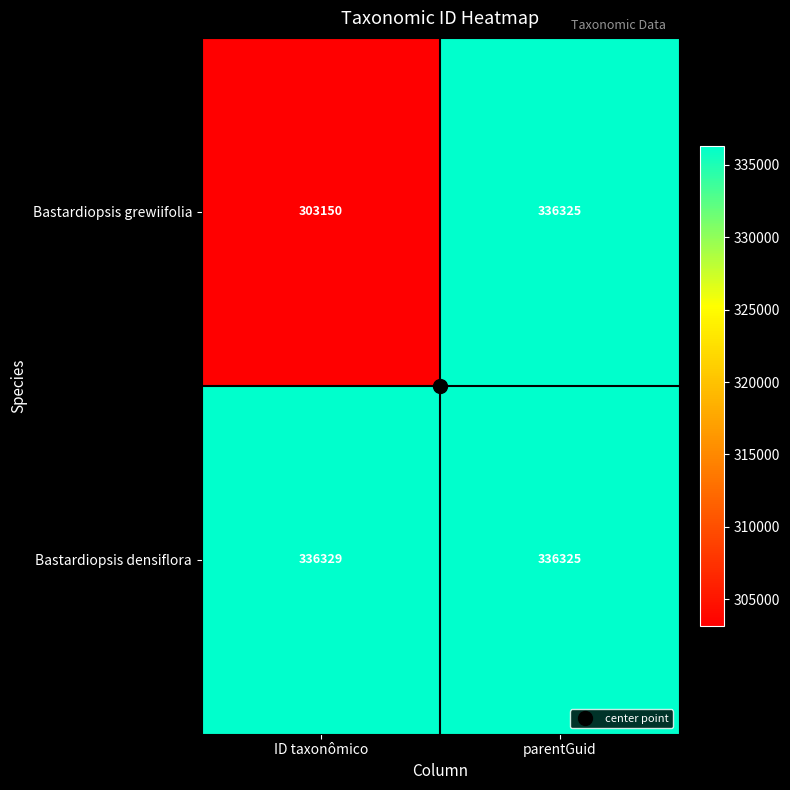

How many categories are shown in the chart?

2